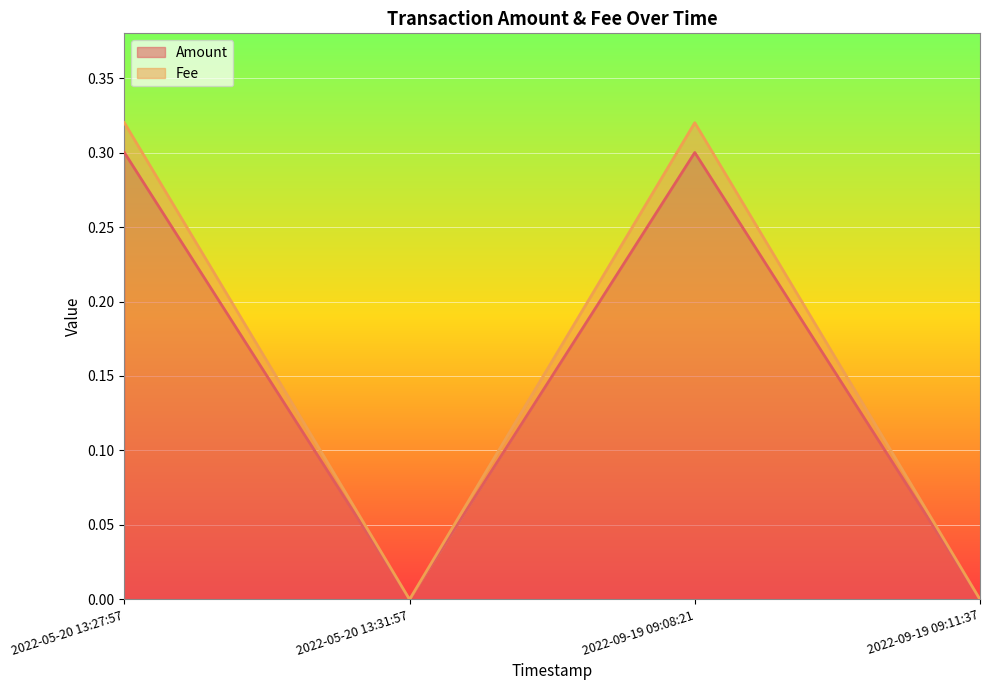

Reading left to right, transcribe all the data shown in this chart.

Amount: 0.3	0.0	0.3	0.0
Fee: 0.3	0.0	0.3	0.0